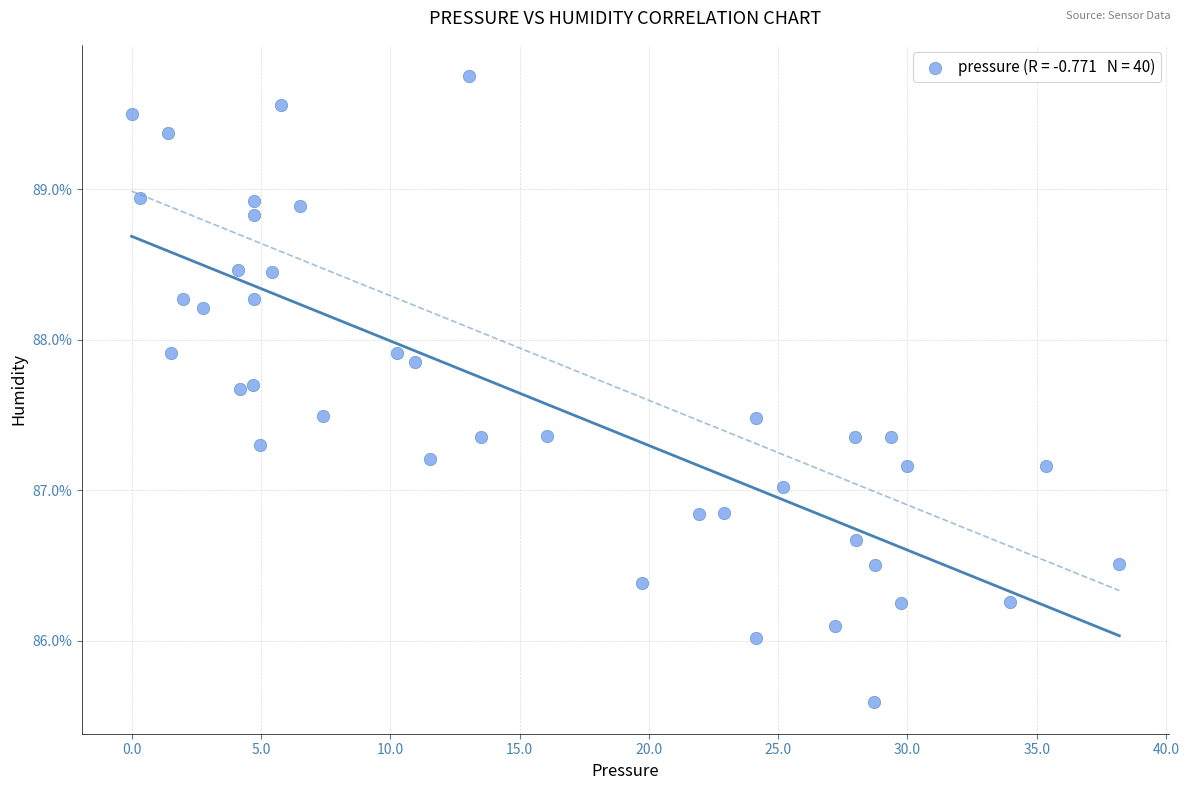

What is the range of Y values (max minus min)?

4.2